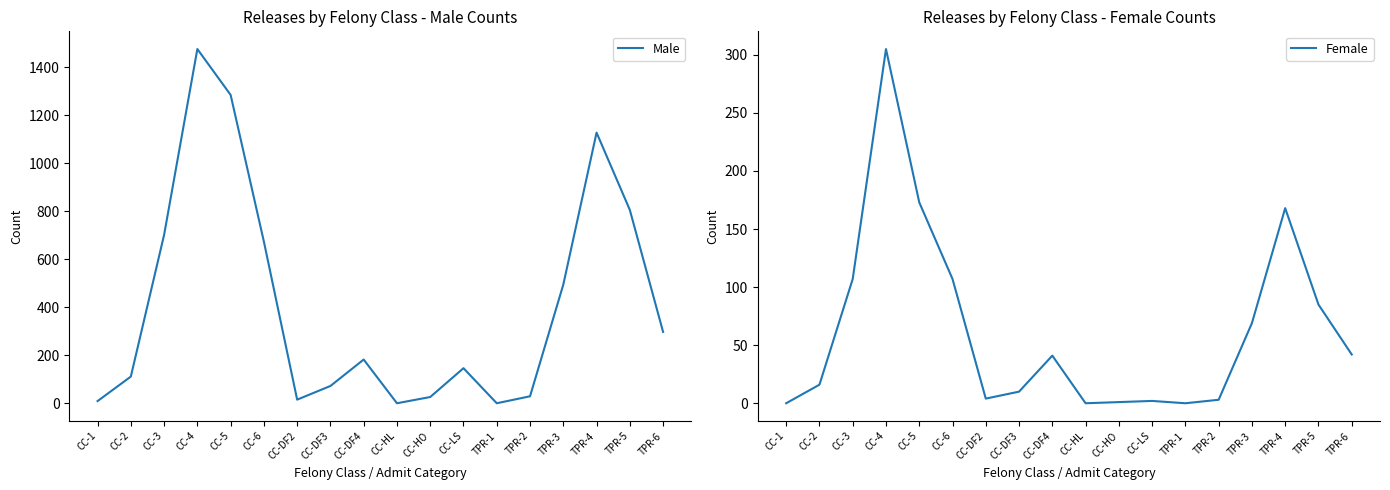

What is the average value of the Male series?

415